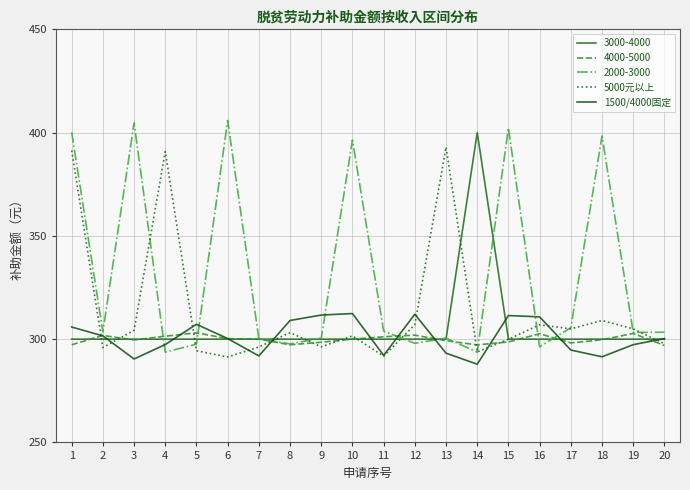

What is the highest value of the 1500/4000固定 series?

312.4